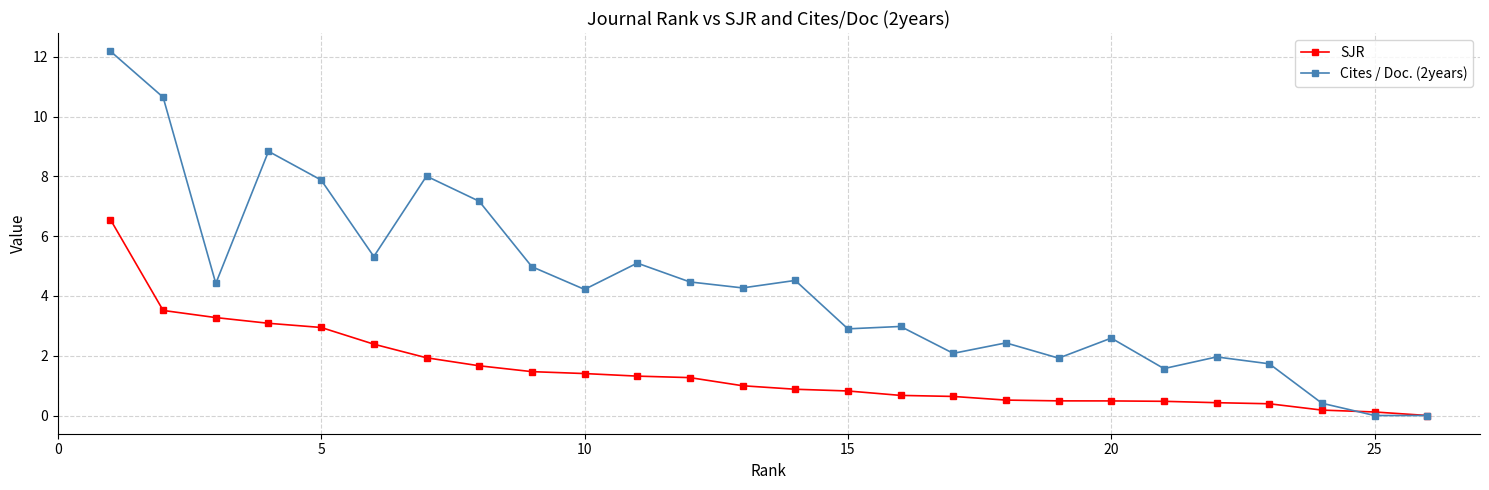

Rank the series by their maximum value, from highest to lowest.

Cites / Doc. (2years), SJR